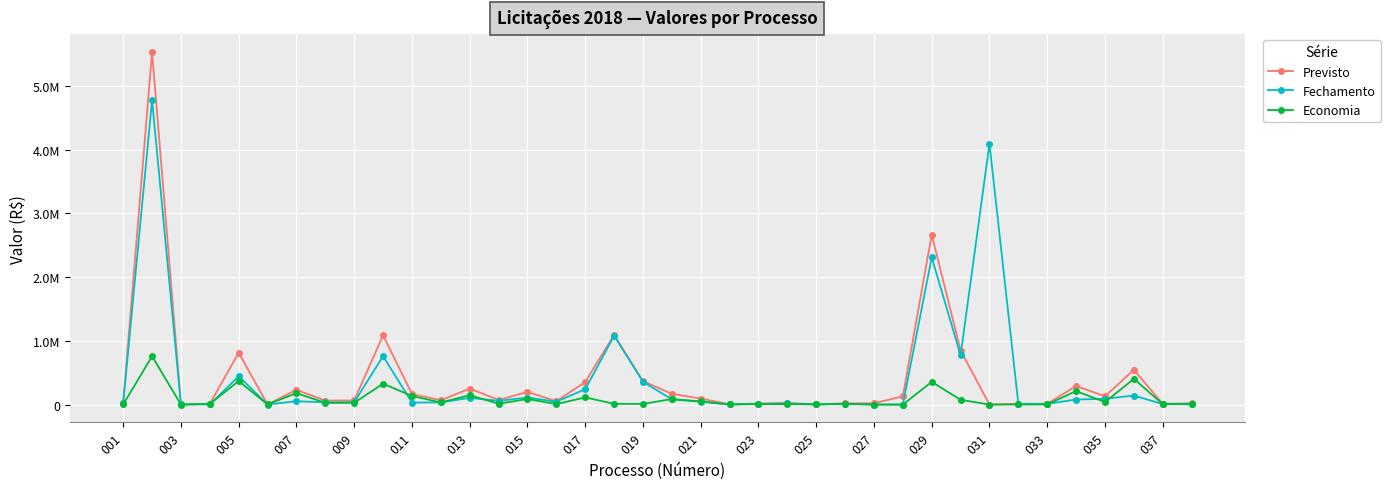

What is the sum of all Fechamento values?

15893675.5